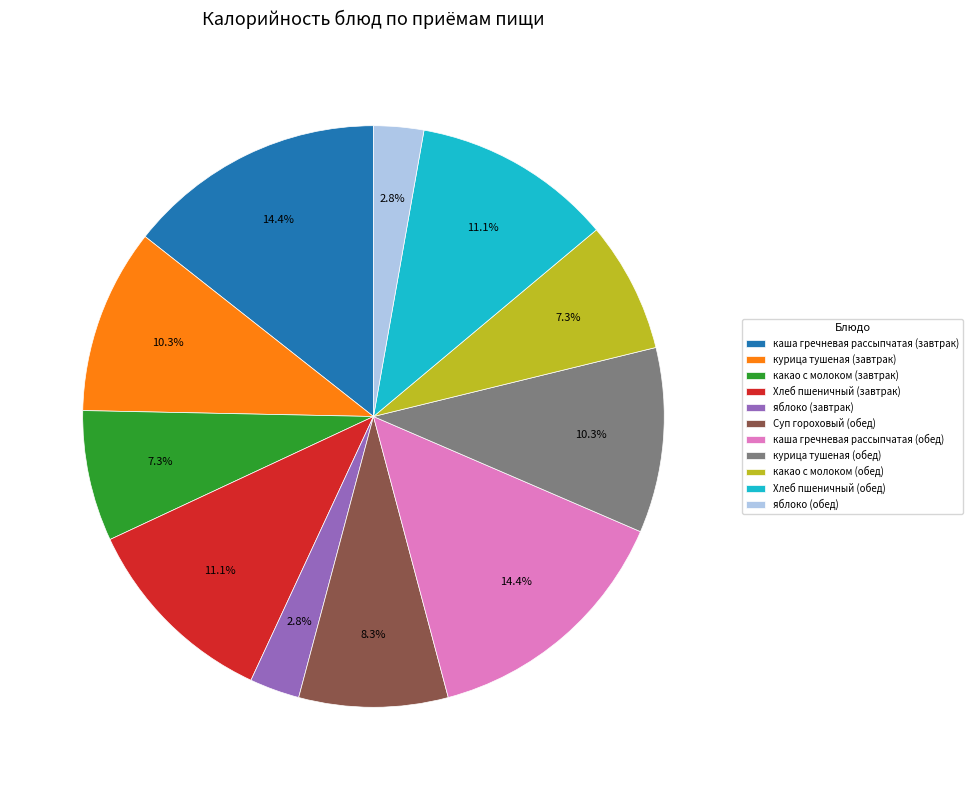

Which has a higher value, каша гречневая рассыпчатая (завтрак) or Суп гороховый (обед)?

каша гречневая рассыпчатая (завтрак)